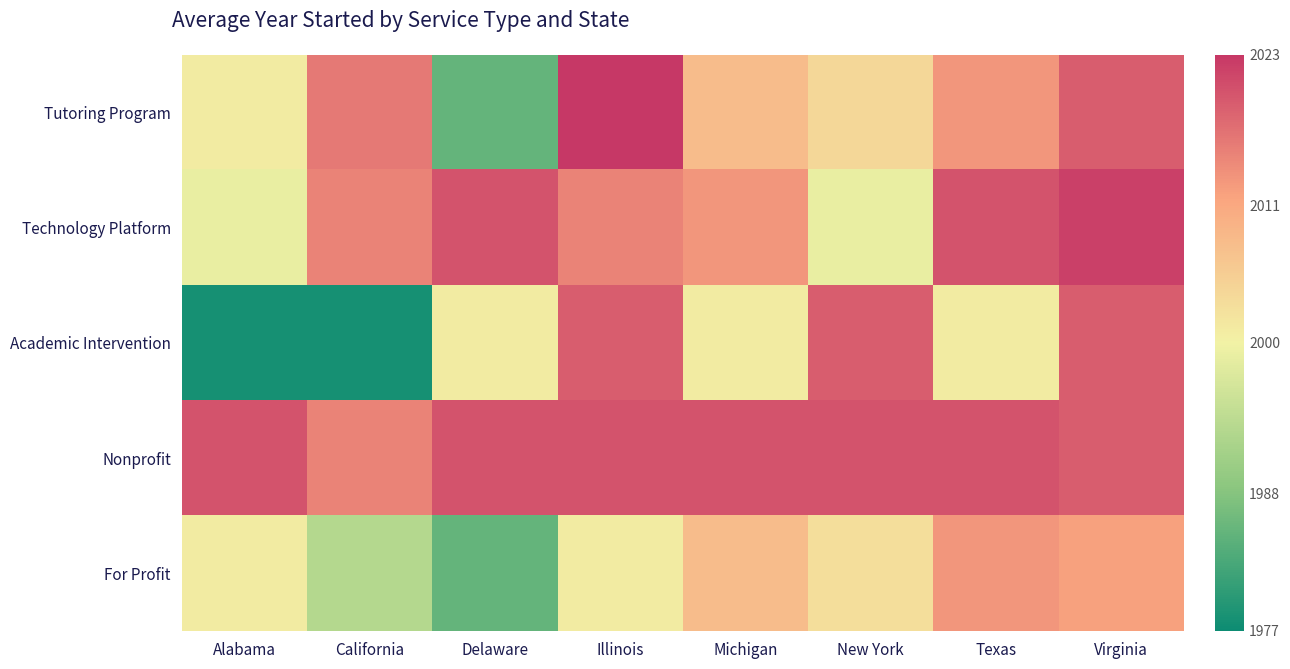

Which has a higher value, Illinois or New York?

Illinois